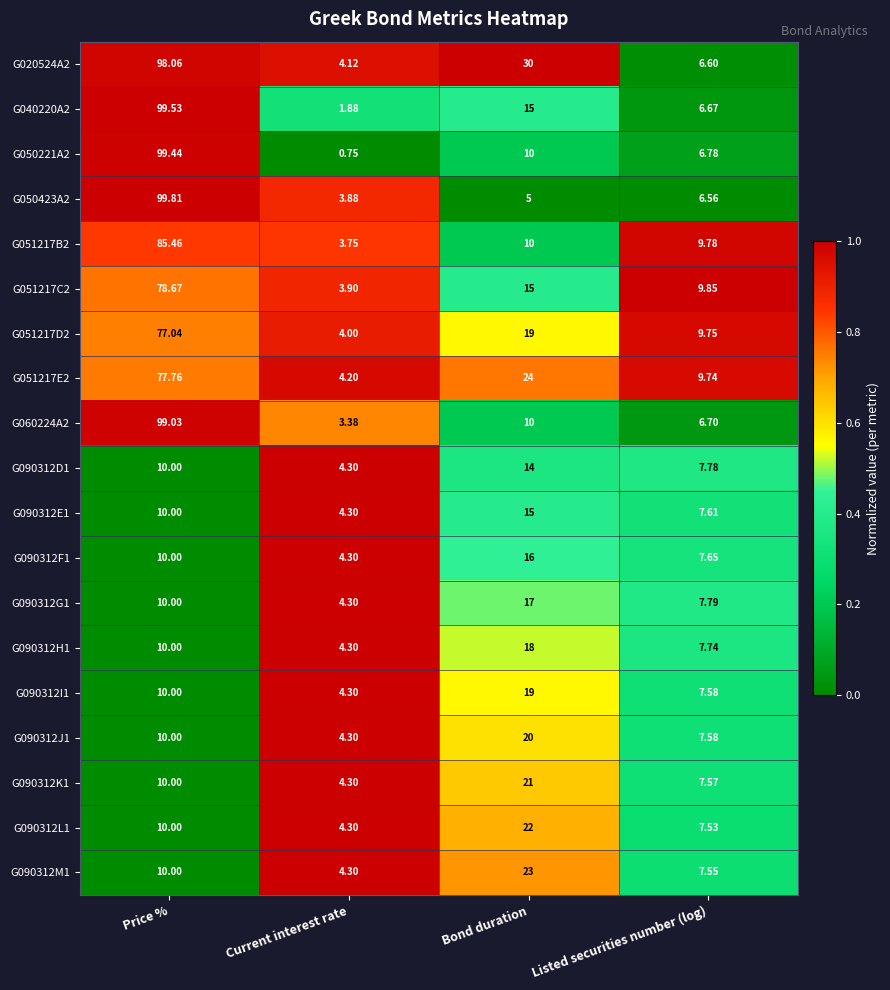

Is the value of G051217C2 at Price % greater than the value of G051217E2 at Bond duration?

Yes